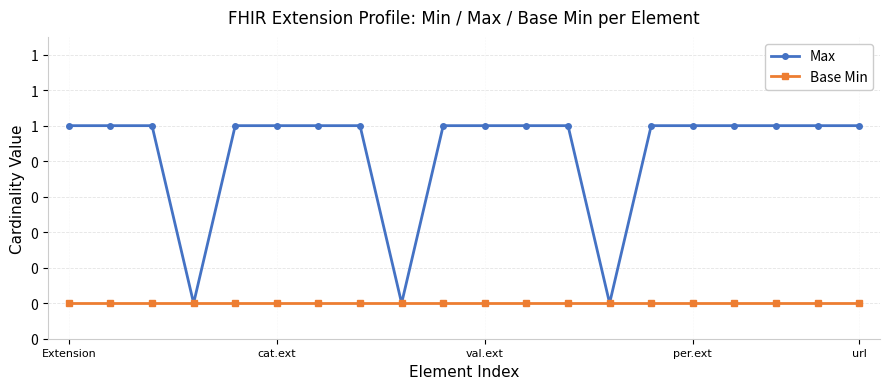

How many Max values are between 1 and 2?

17